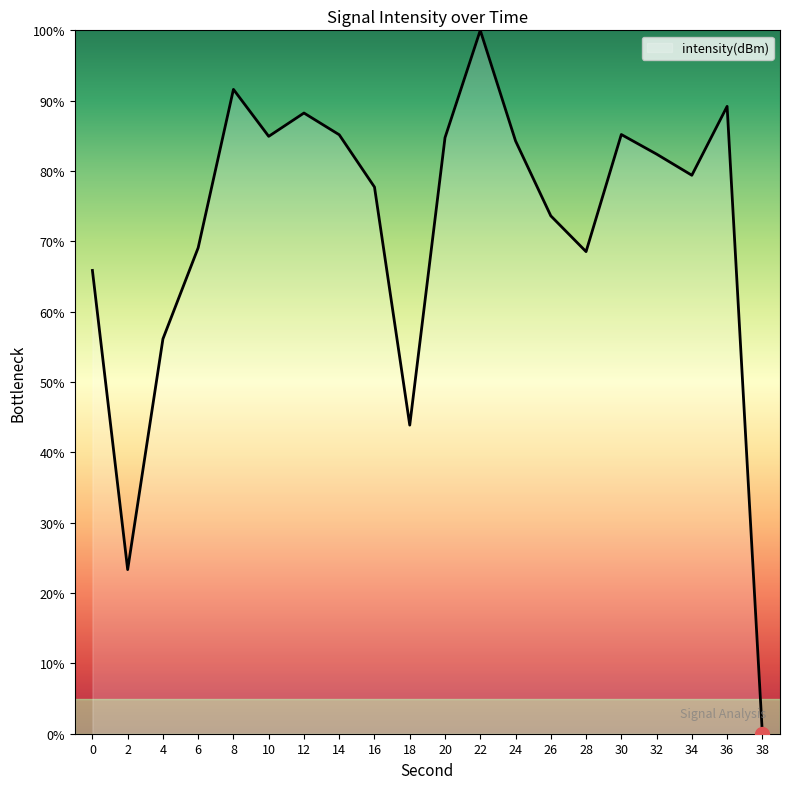

How many lines are shown in the chart?

1